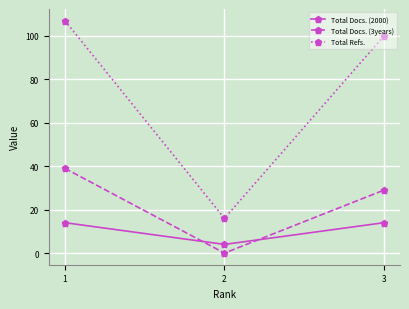

The value of Total Docs. (3years) at 2 is 0. True or false?

True